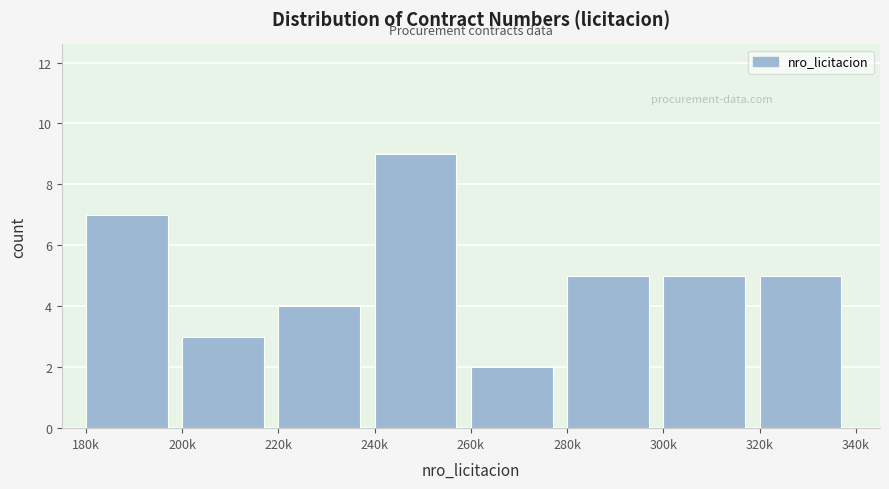

Reading left to right, what are all the values shown in this chart?

7	3	4	9	2	5	5	5